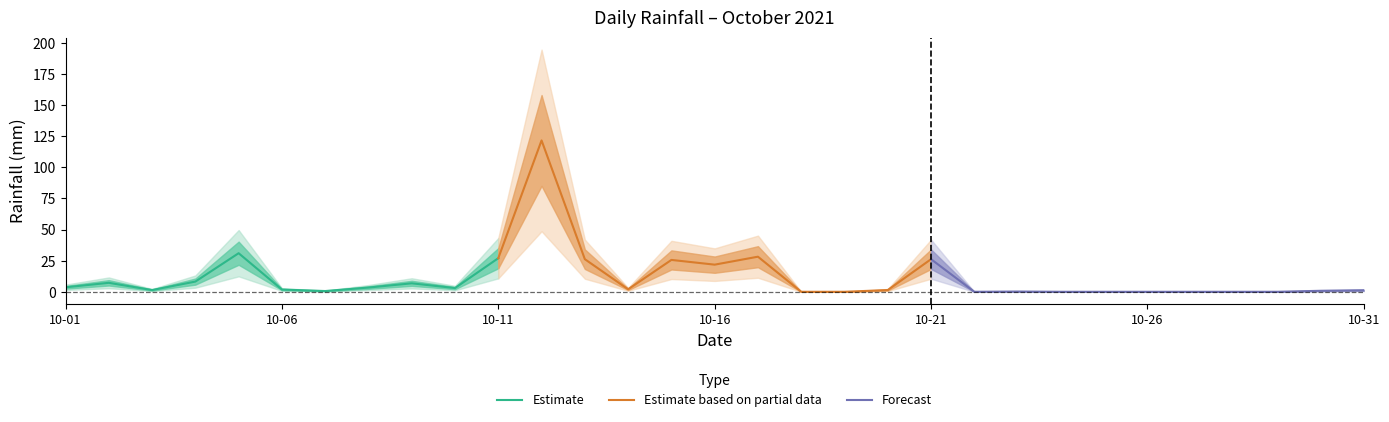

The Estimate series shows 27.0 at 10-11. True or false?

True